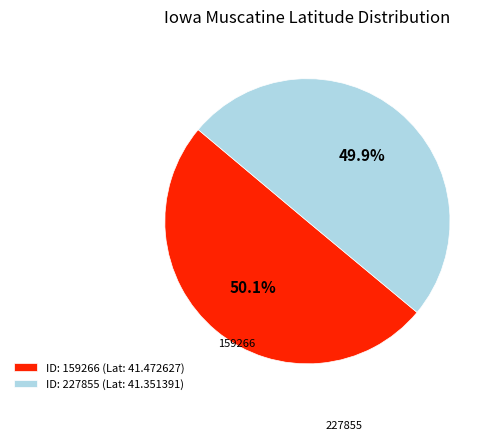

What is the total percentage of 159266 and 227855?

100.0%